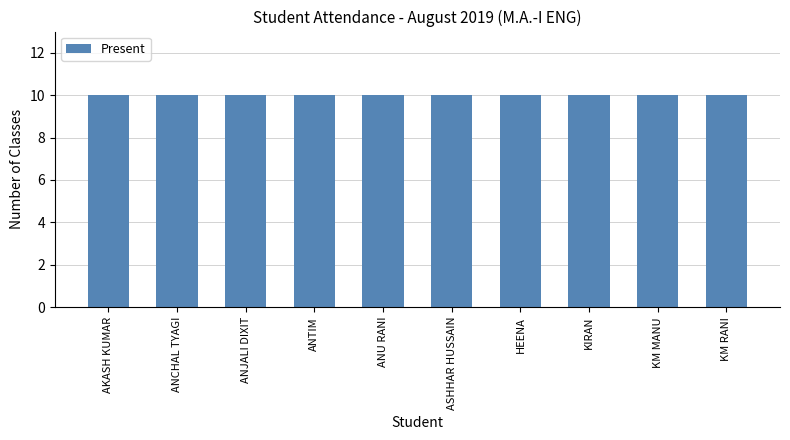

Is it true that Absent equals 0 at KM MANU?

True